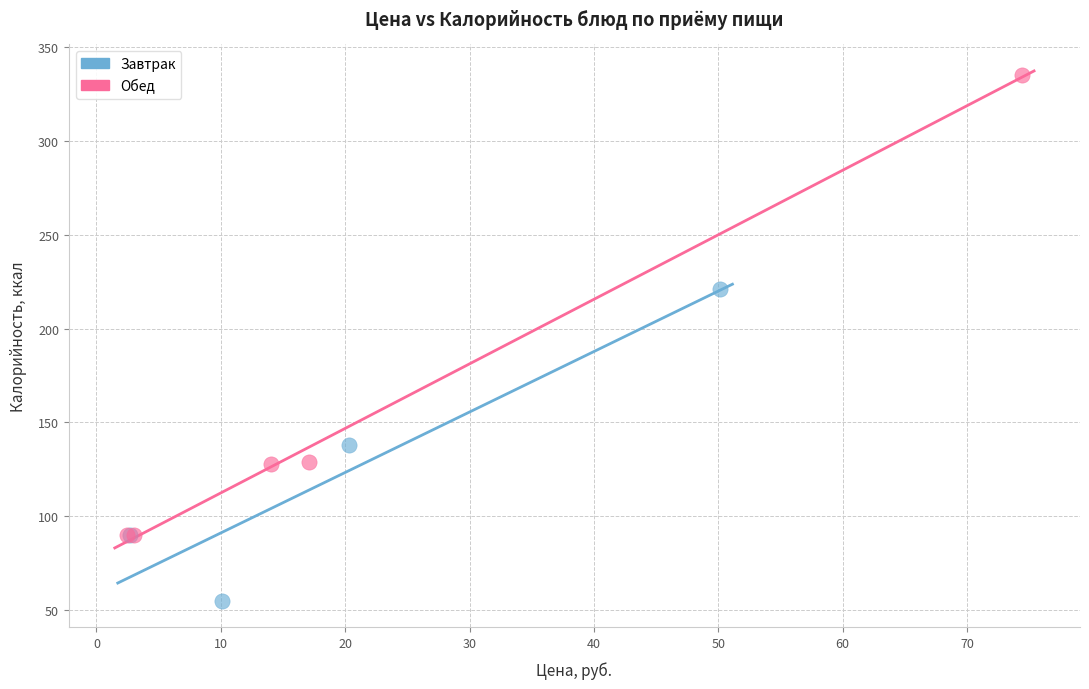

Which series has the widest spread of Y values?

Обед